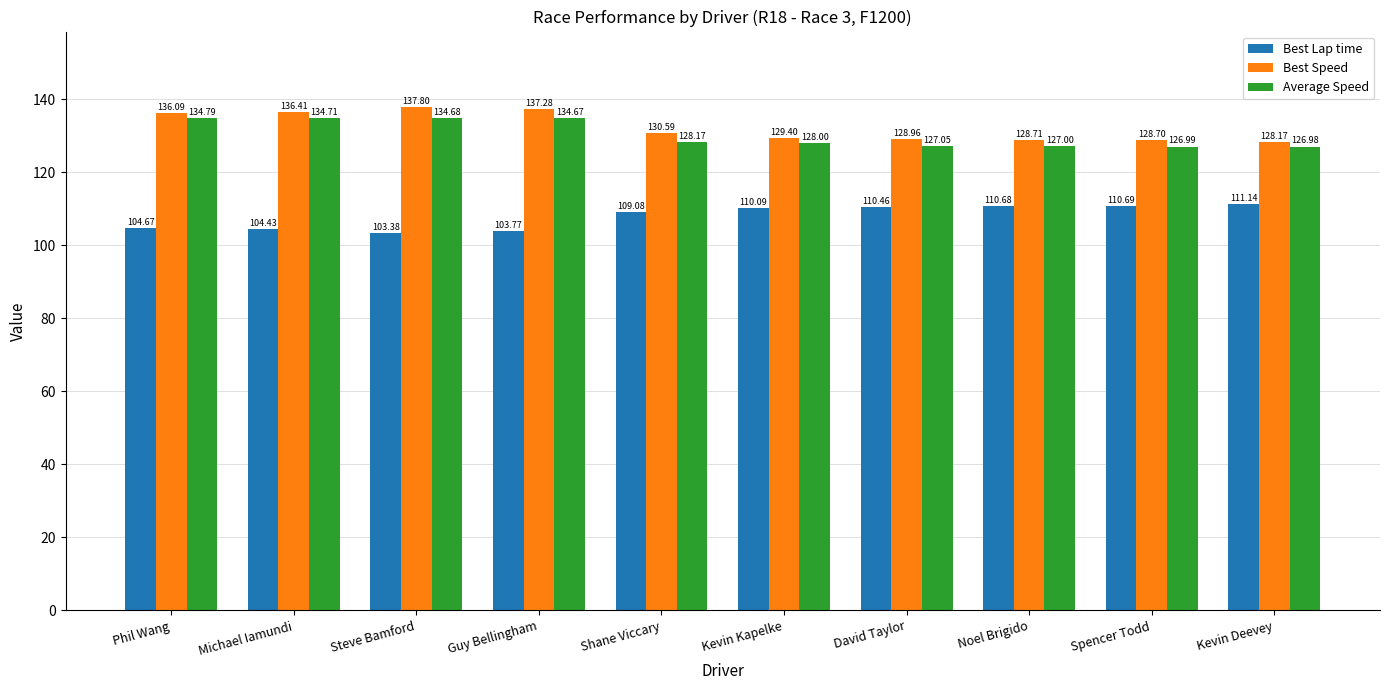

Which series has the largest total across all categories?

Best Speed